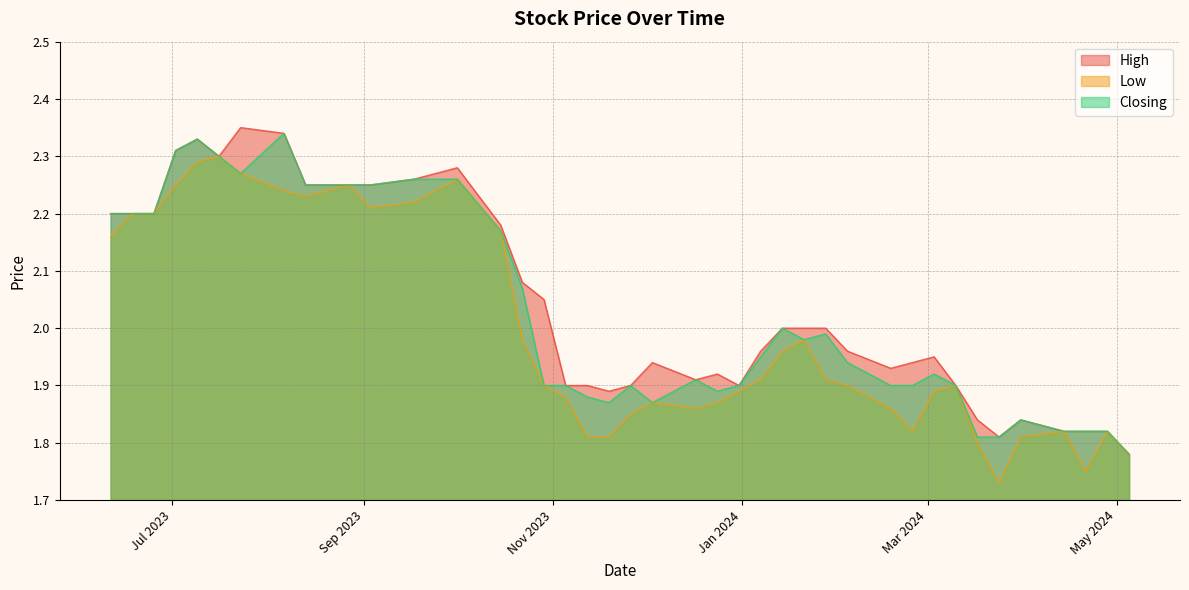

How many lines are shown in the chart?

3